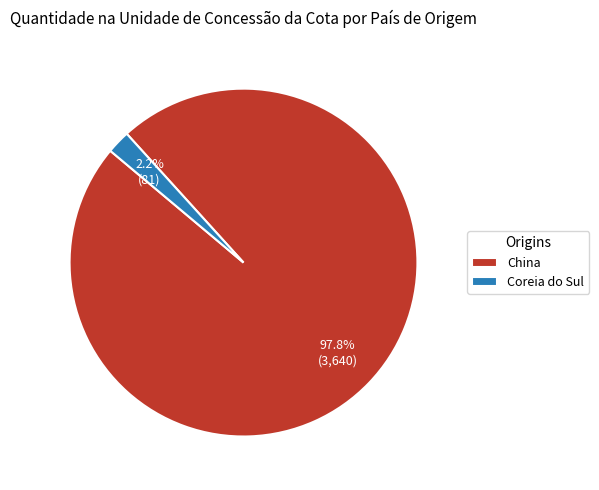

Which slice is the largest?

China